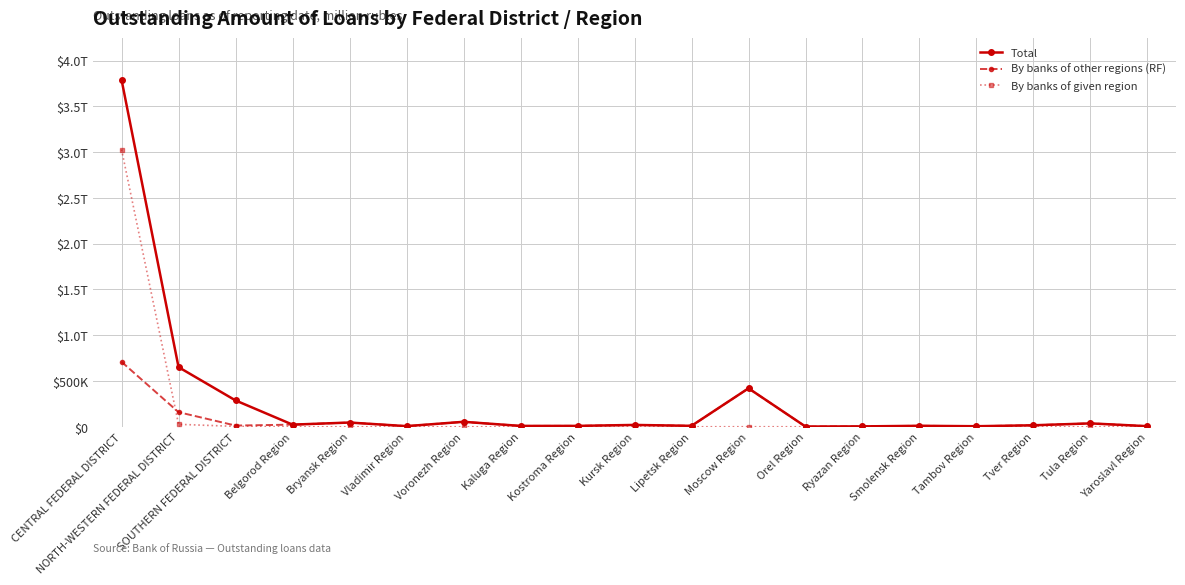

Does the chart have visible grid lines?

Yes